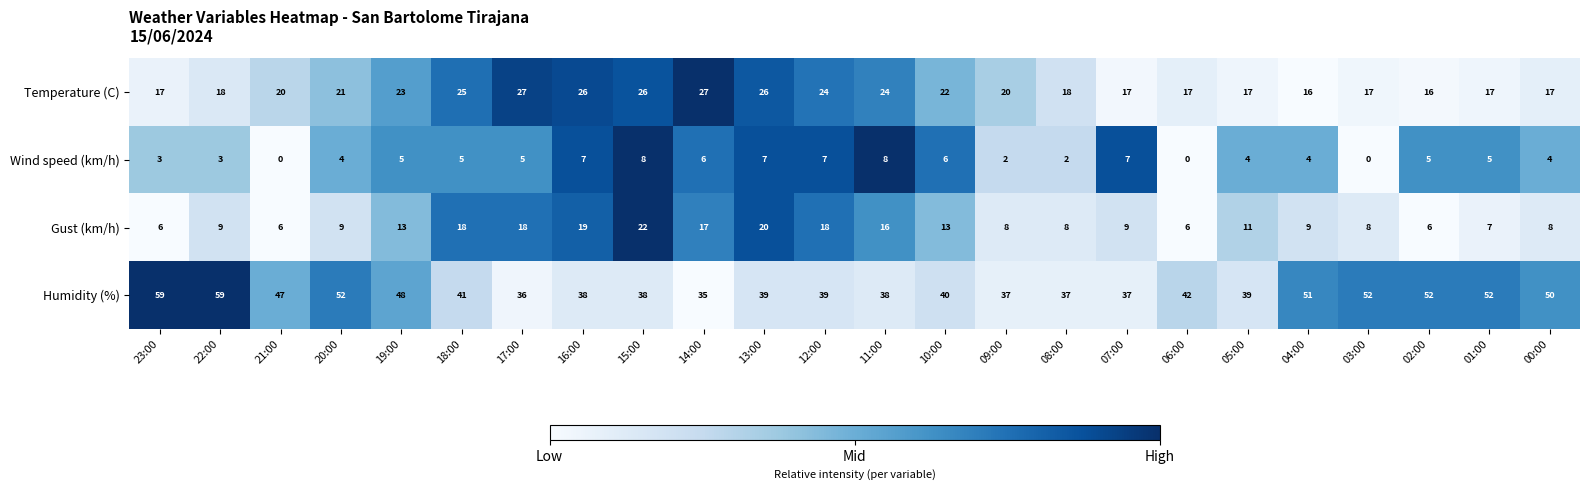

Rank the series by their average value, from highest to lowest.

Humidity (%), Temperature (C), Gust (km/h), Wind speed (km/h)